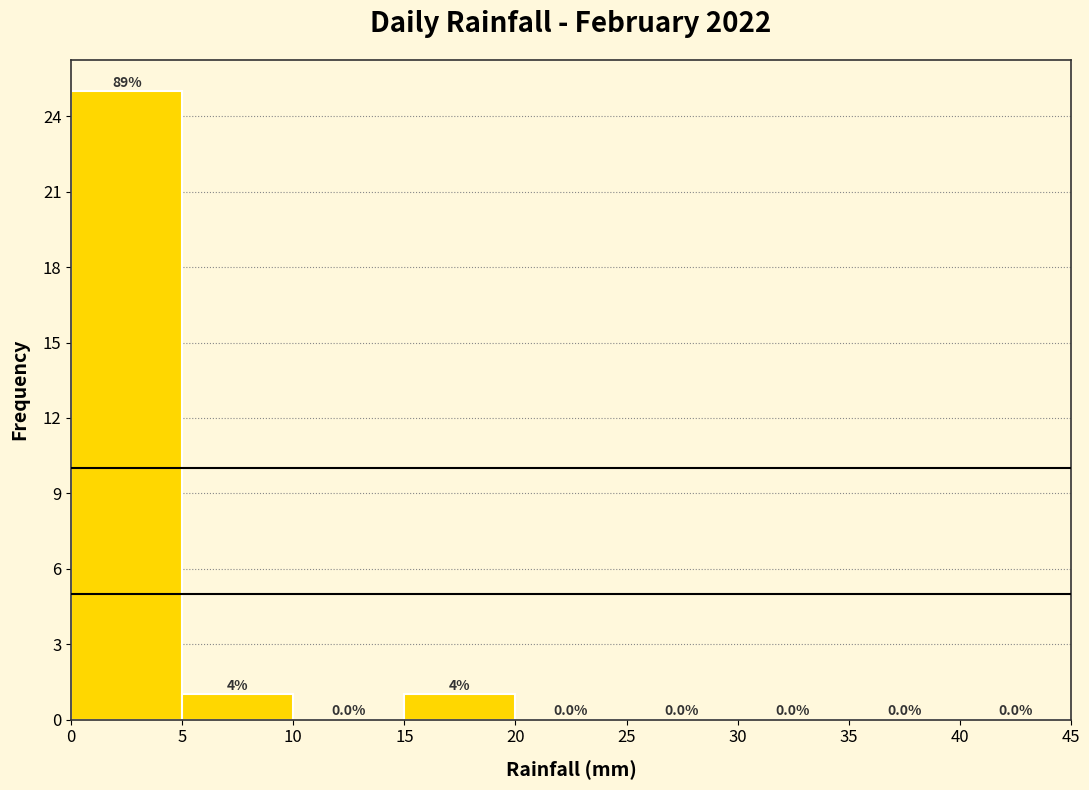

Which range on the x-axis has the tallest bar?

0 to 5